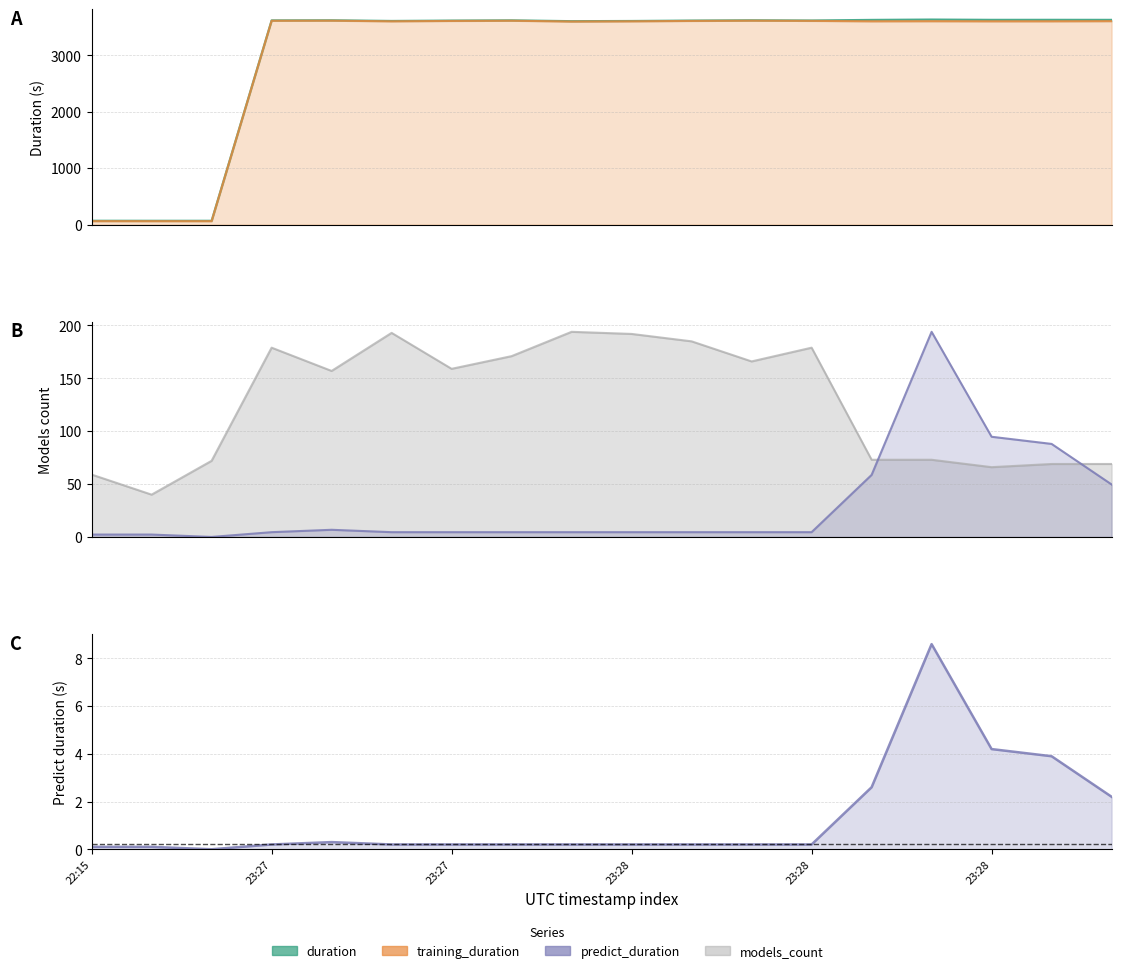

What is the label of the 2nd point from the left?

23:27